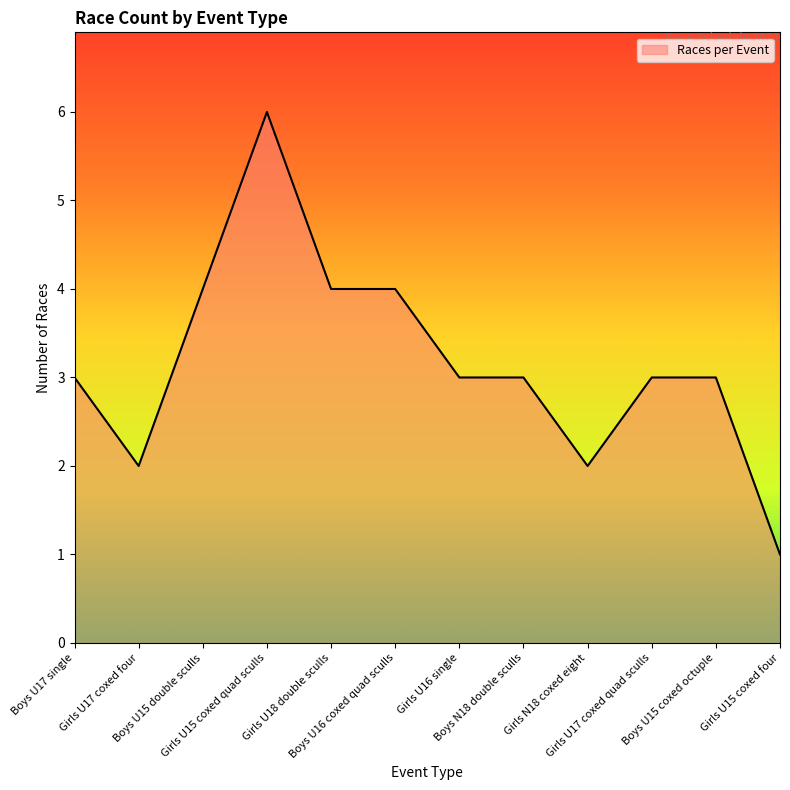

What is the maximum value shown in the chart?

6